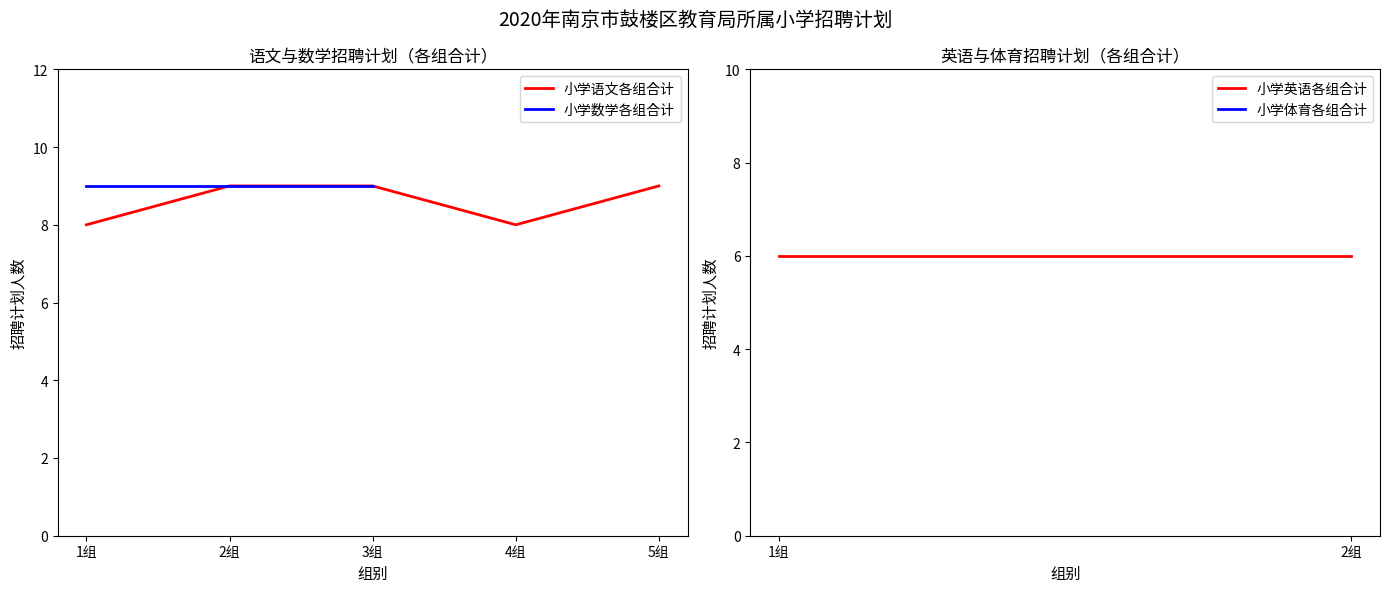

Is it true that the value at 3组 is 9?

True